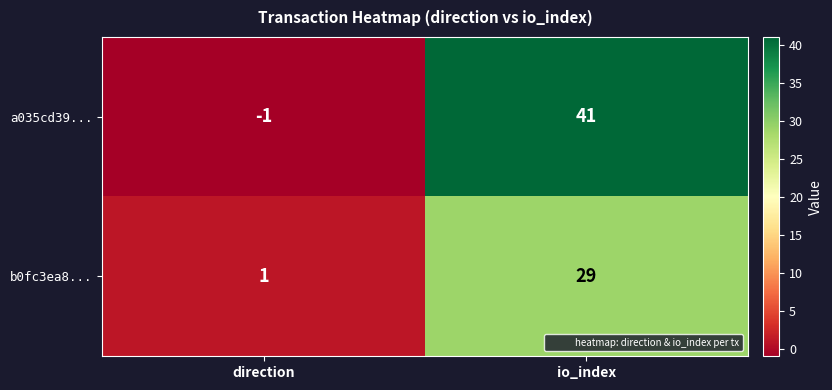

Rank the series by their maximum value, from highest to lowest.

a035cd39..., b0fc3ea8...